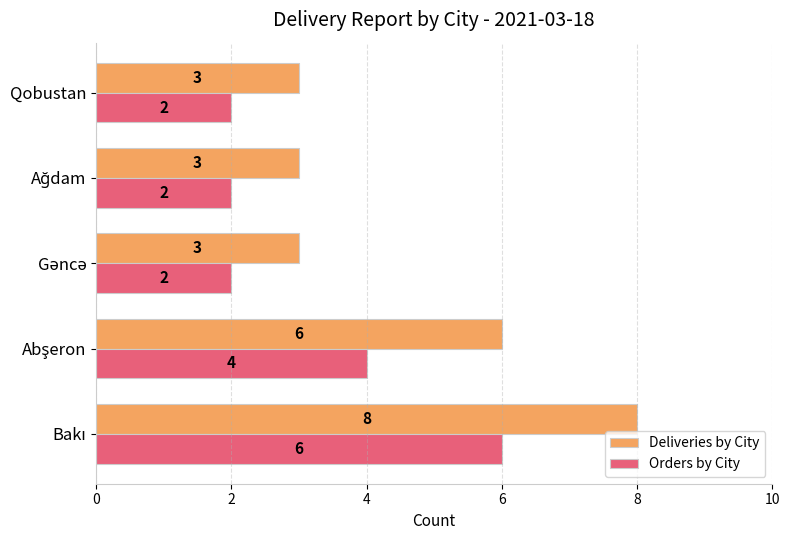

The value of Orders by City at Qobustan is 3. True or false?

False